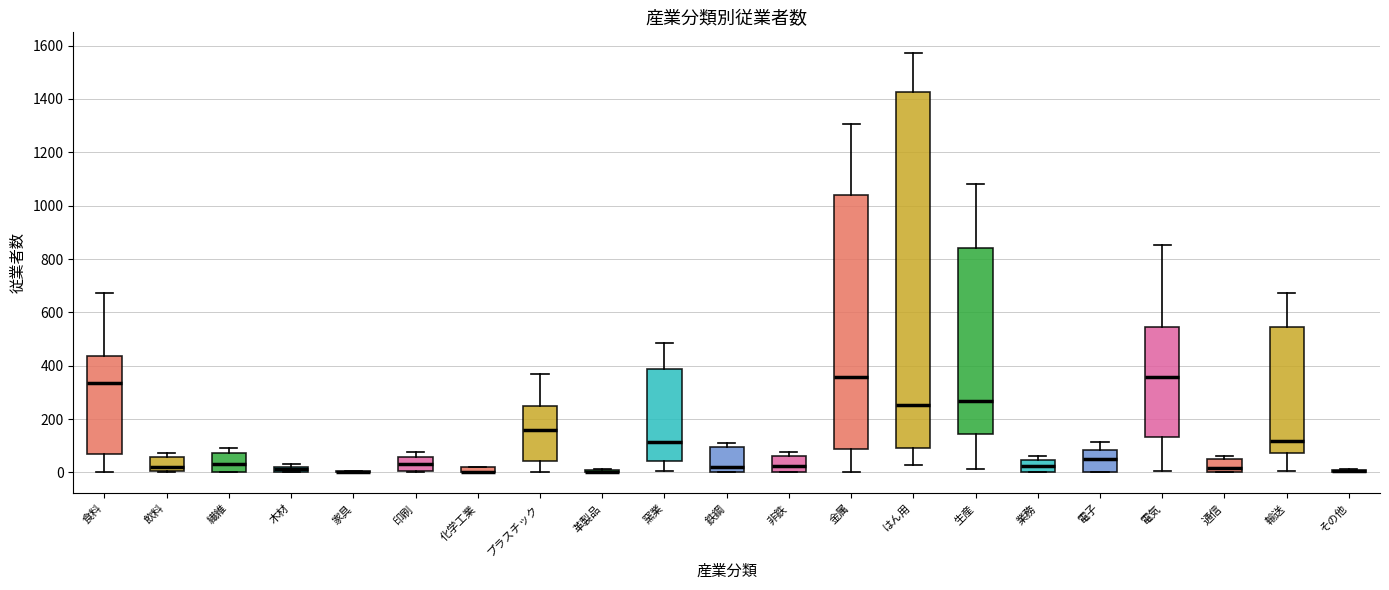

Where is the lower edge of the box for 印刷 on the y-axis? The values are not printed on the chart, so give them approximately, as read against the axis.

0